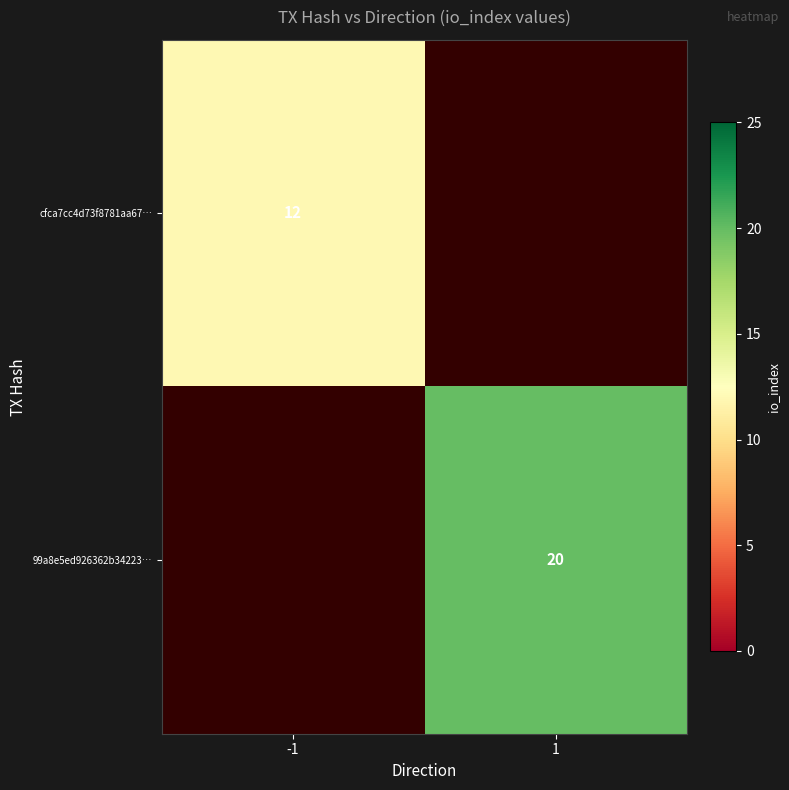

How many series are shown in this chart?

2